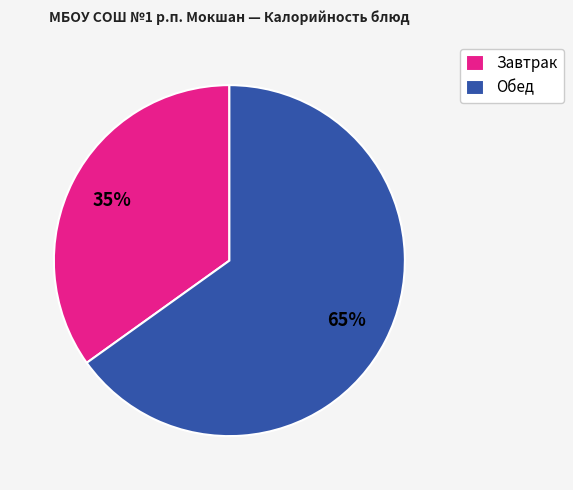

The Обед slice represents 60% of the pie. True or false?

False